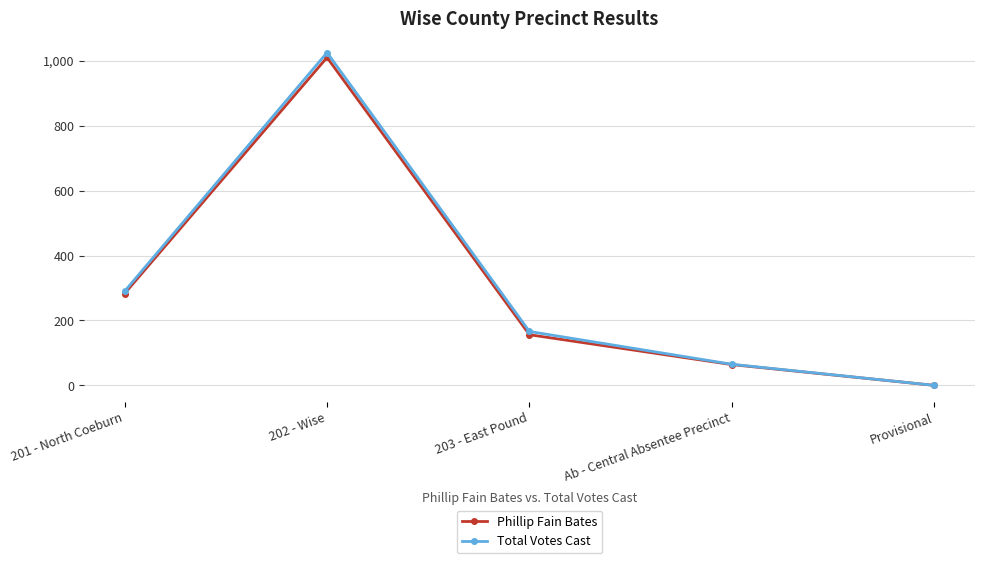

Reading right to left, list all the values displayed in this chart.

Phillip Fain Bates: 0	64	156	1010	283
Total Votes Cast: 0	65	166	1025	290